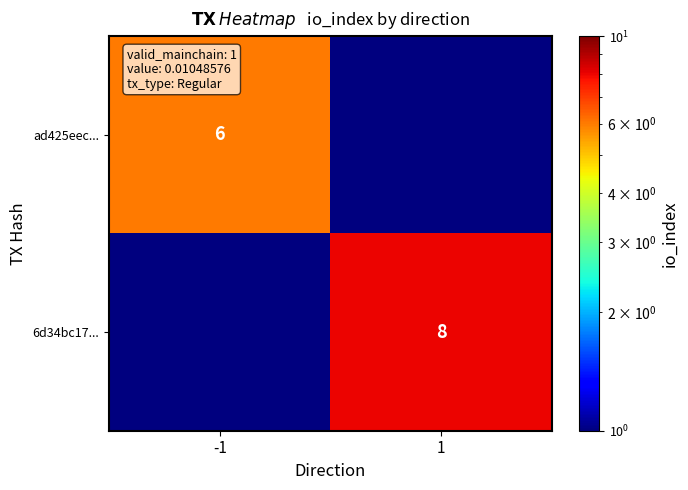

The ad425eec... series shows 10.4 at -1. True or false?

False